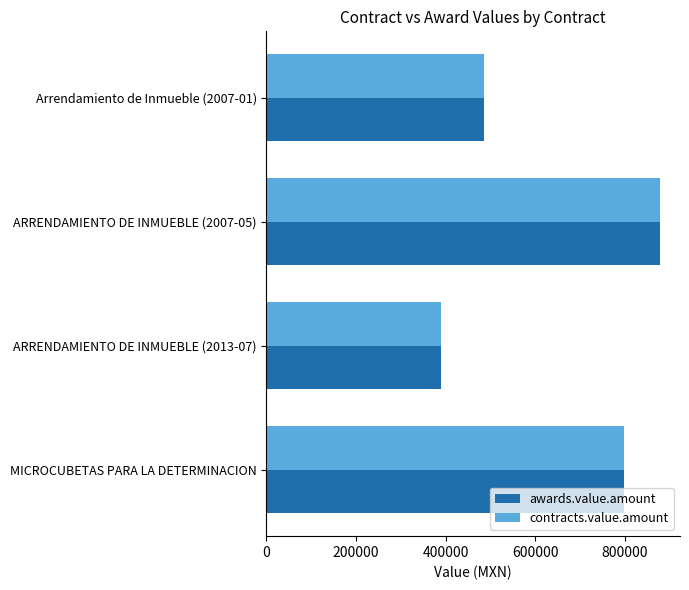

What is the total value across all series at ARRENDAMIENTO DE INMUEBLE (2013-07)?

780000.0